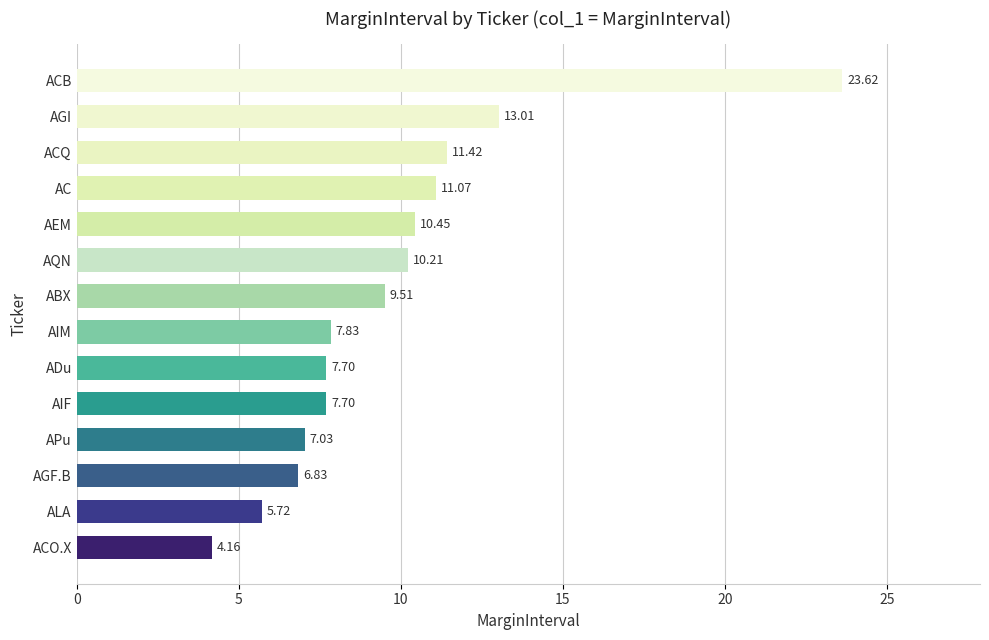

Where is the data nearest to the value 13?

AGI